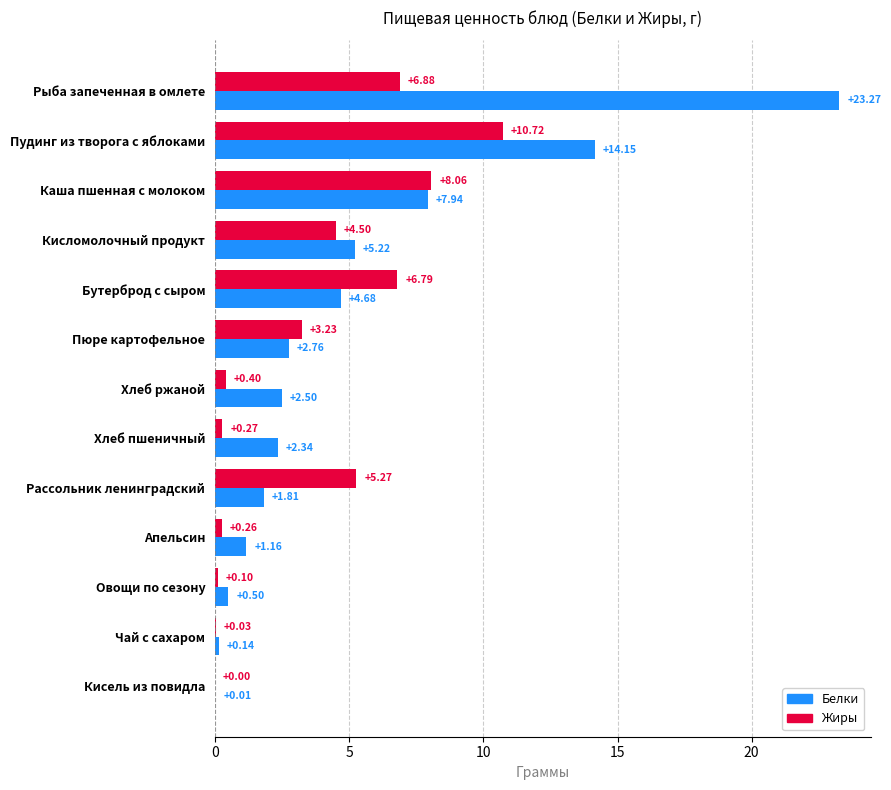

Which category has the highest value in the Жиры series?

Пудинг из творога с яблоками